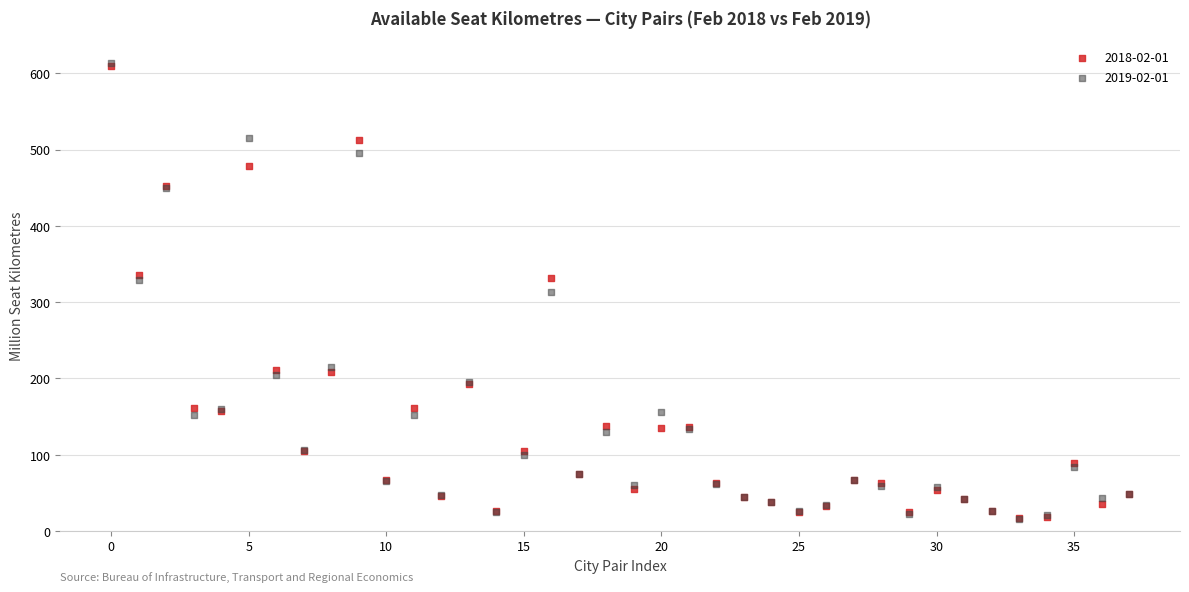

What are all the series names shown in the legend?

2018-02-01, 2019-02-01